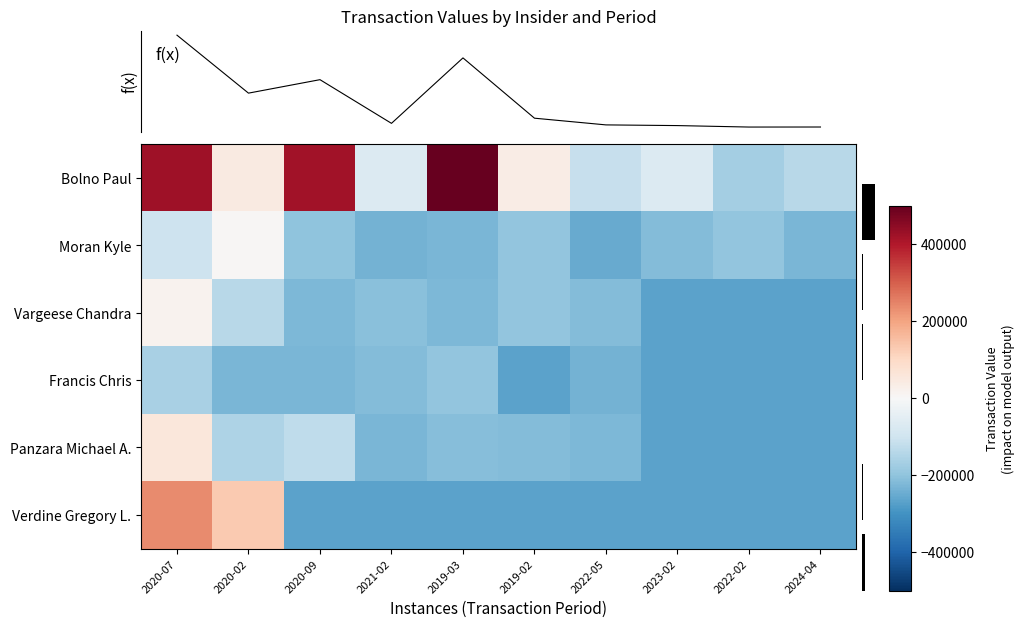

Between 2019-02 and 2022-05, which series saw the biggest shift?

f(x)